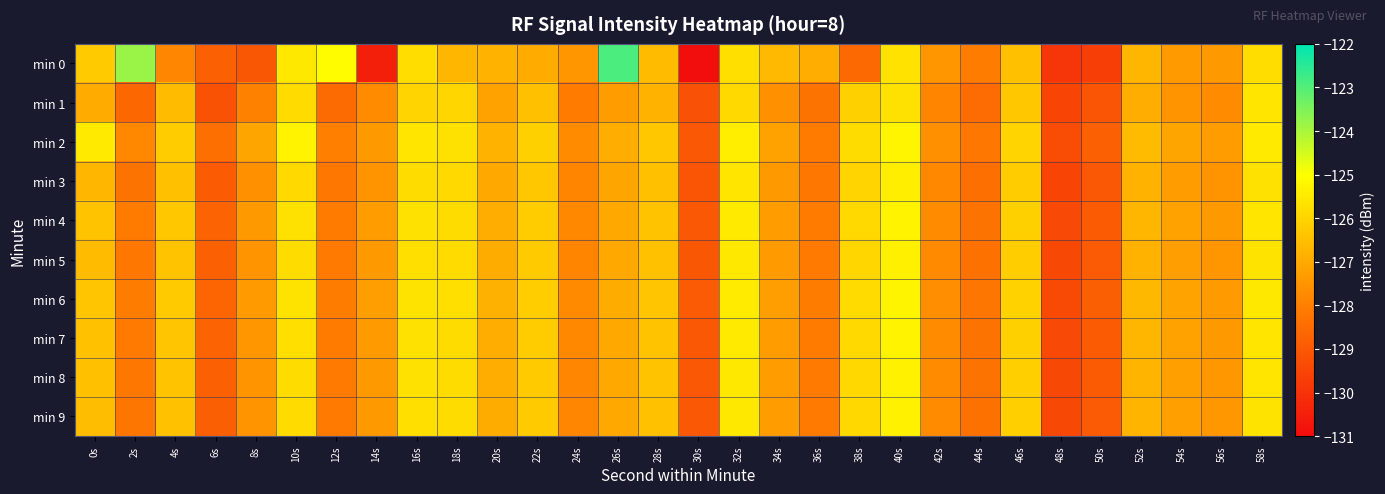

Between 32s and 56s, which is larger?

32s